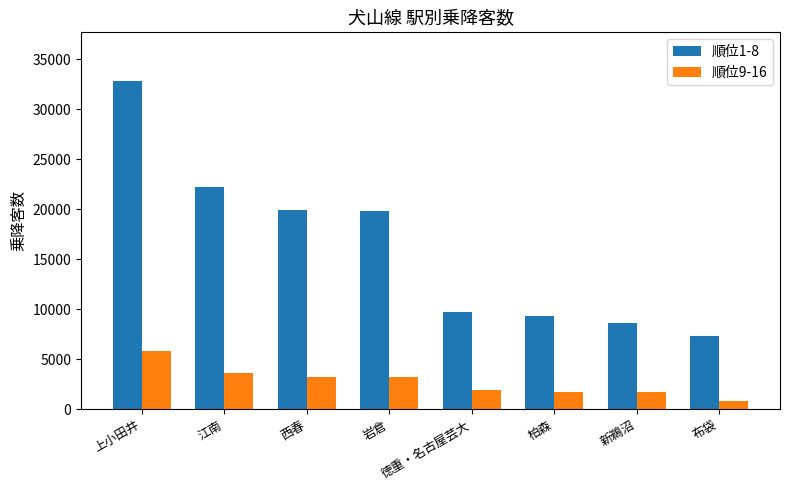

What value does the 順位9-16 series have at 新鵜沼?

1682